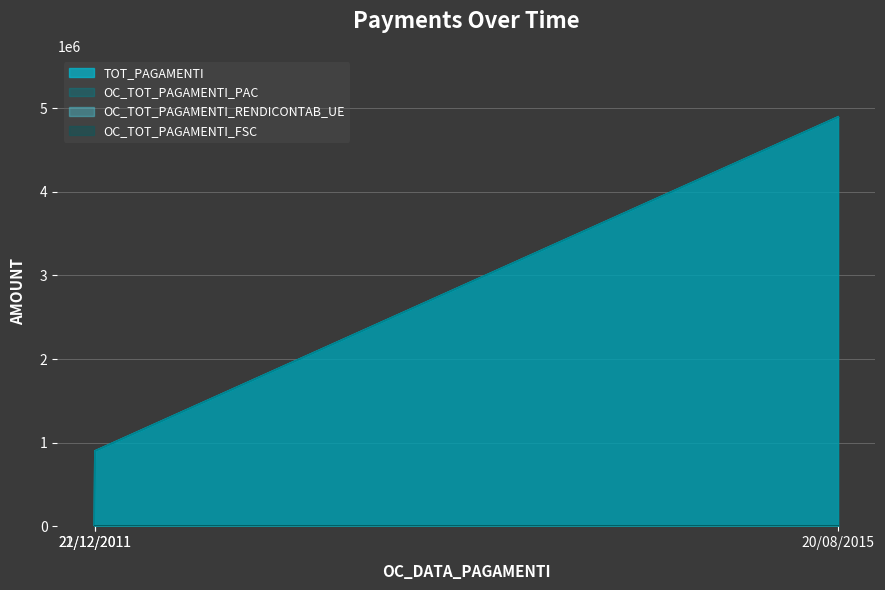

How many lines are shown in the chart?

4